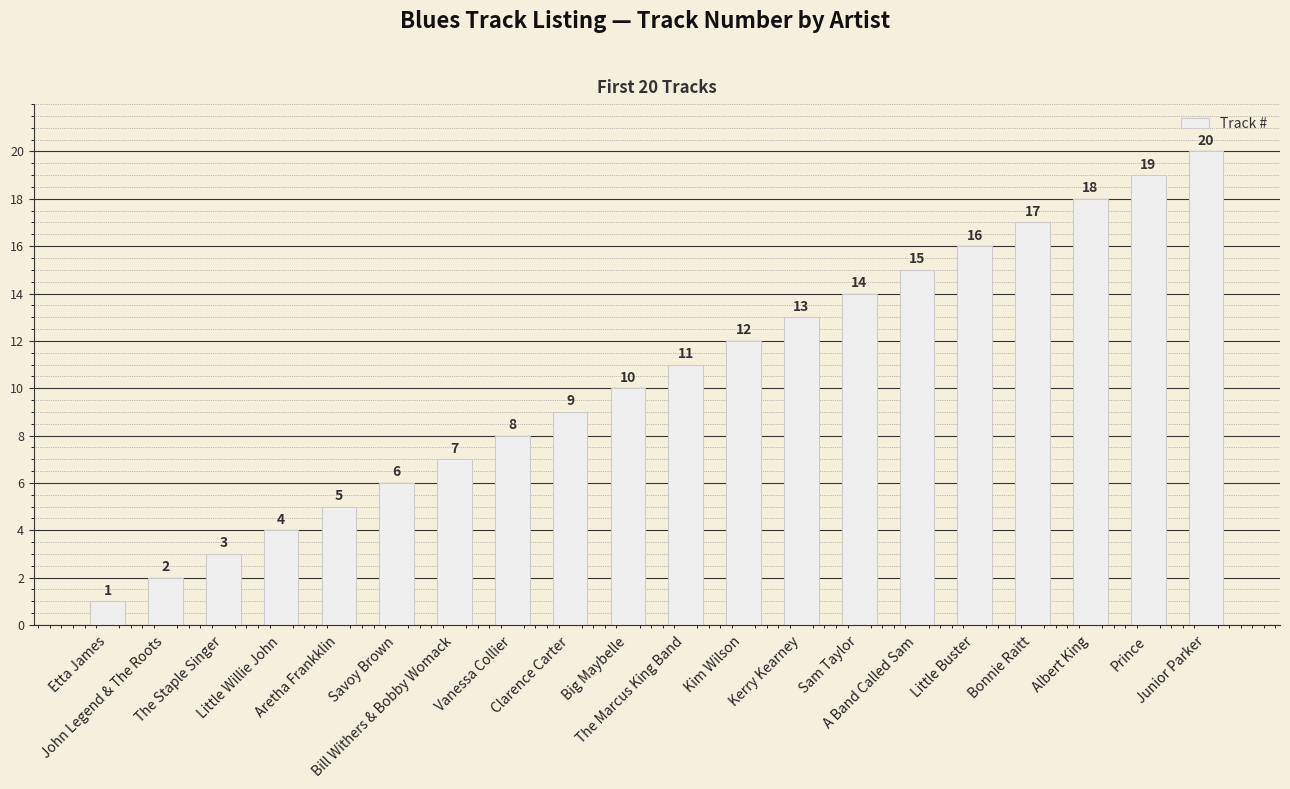

What is the value of the 12th bar from the left?

12